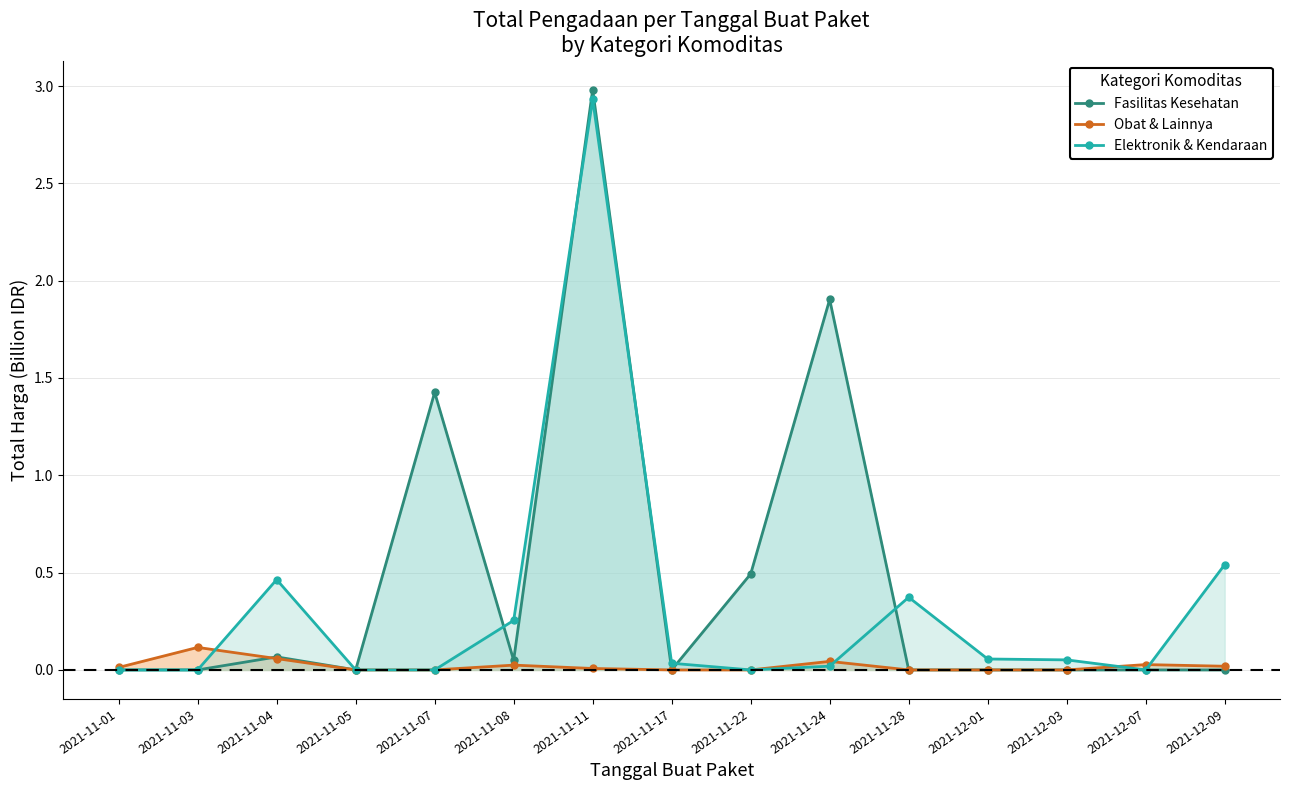

What is the difference between the highest and lowest values at 2021-11-07?

1.4